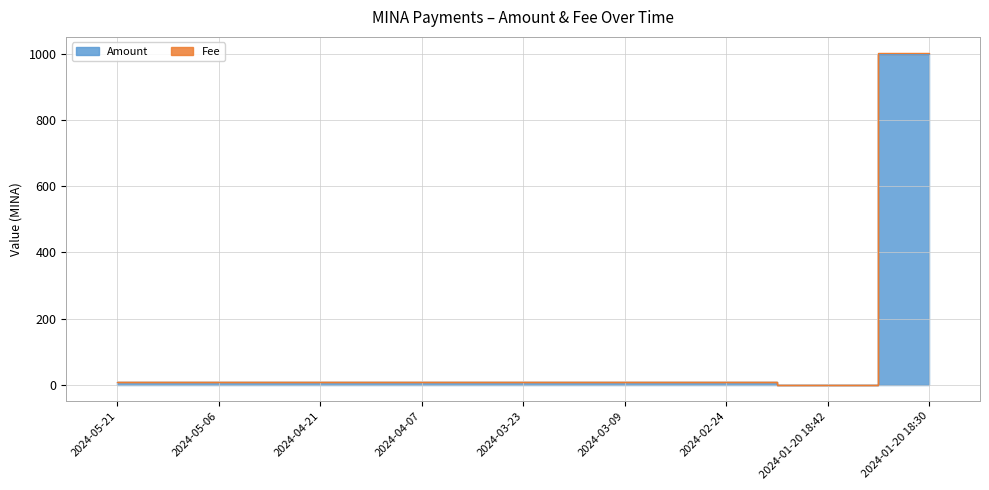

At how many categories does at least one series exceed 624?

1